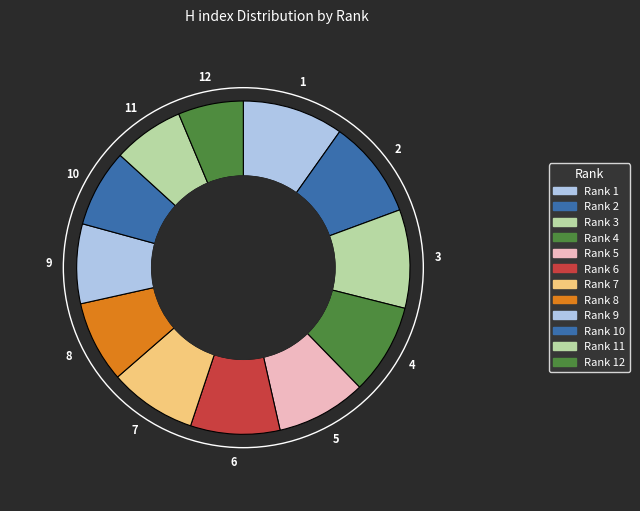

Which slice is the smallest?

12